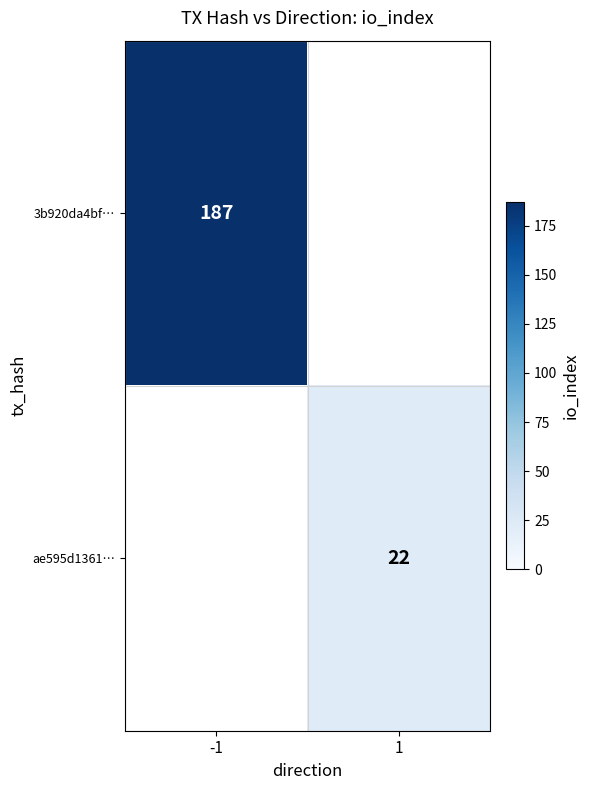

Is the value of 3b920da4bf… at -1 greater than the value of ae595d1361… at 1?

Yes